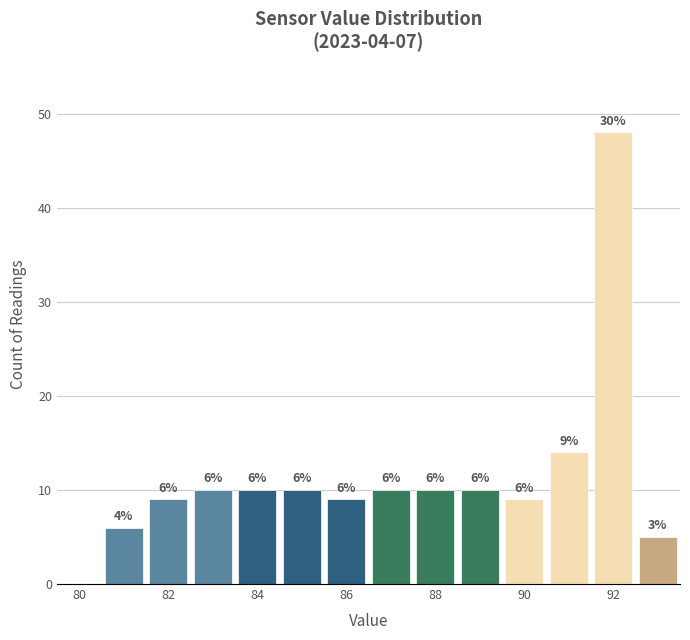

Which range on the x-axis has the tallest bar?

91.5 to 92.5